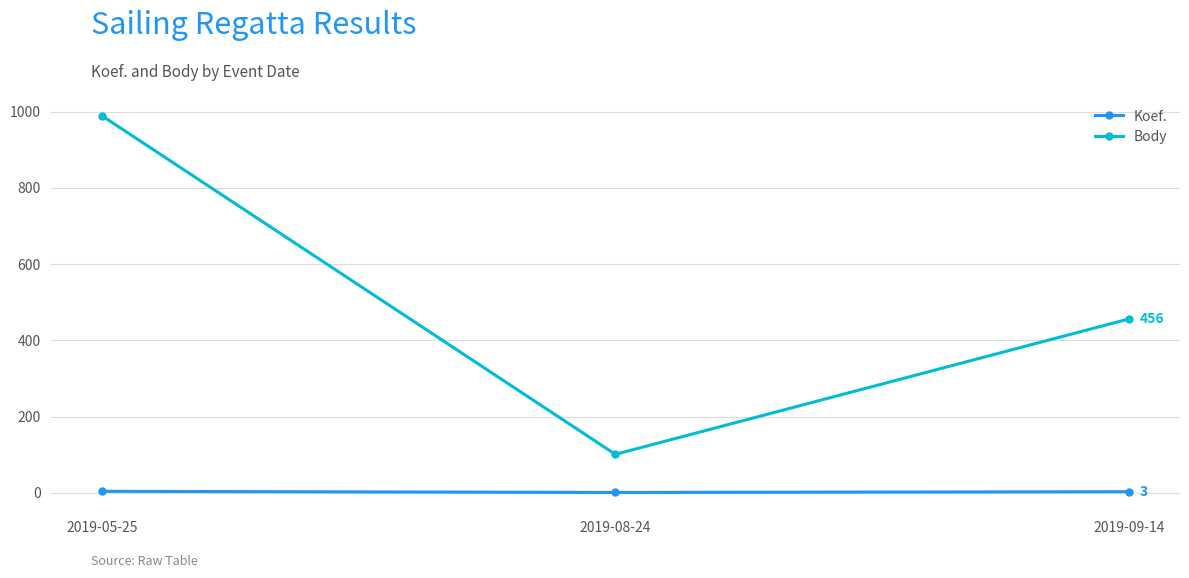

What is the lowest value of the Body series?

101